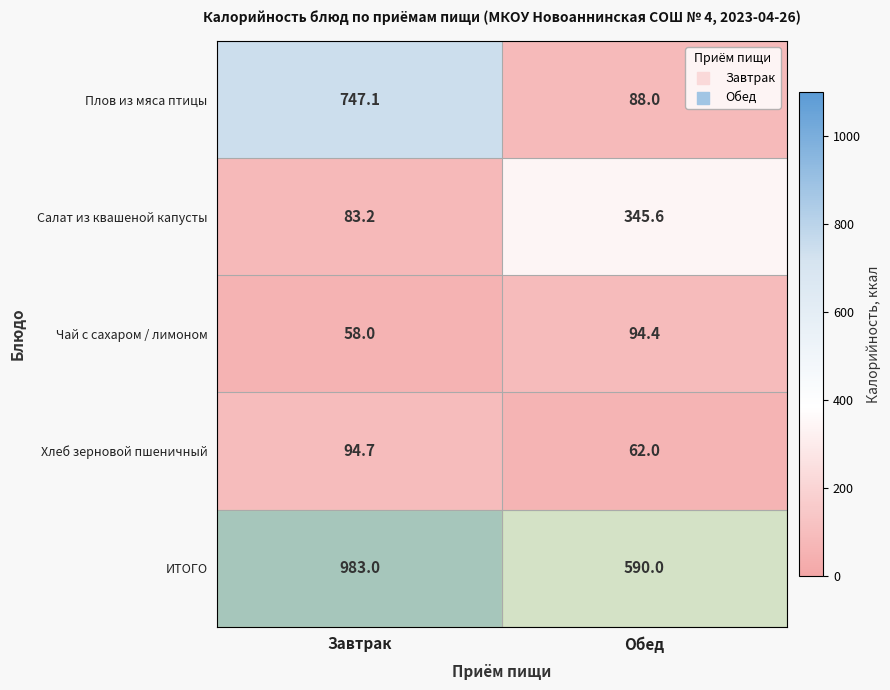

What is the spread (max minus min) of values at Завтрак?

925.0